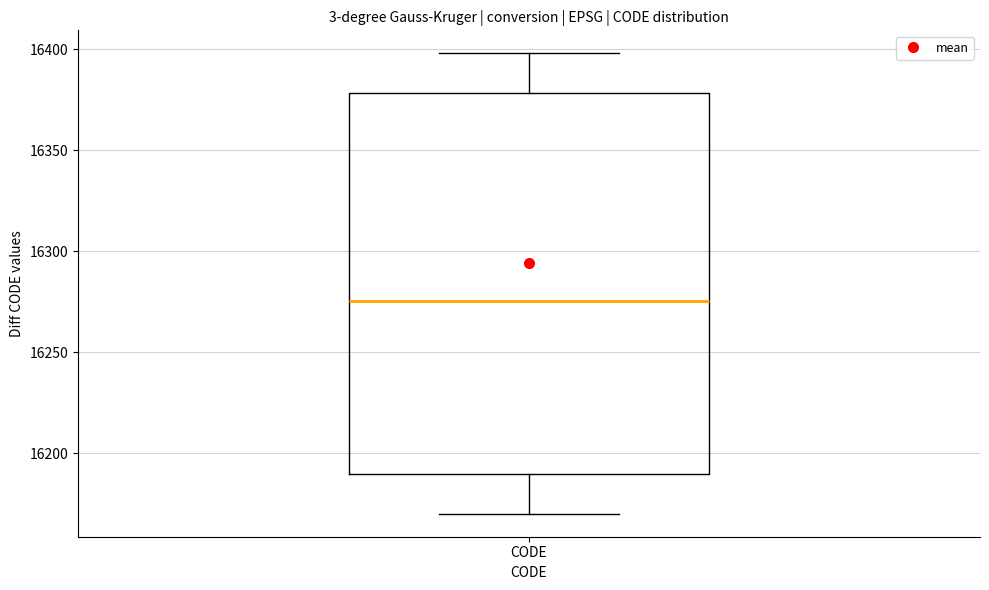

Where does the median line of the box for CODE sit on the y-axis? The values are not printed on the chart, so give them approximately, as read against the axis.

16275